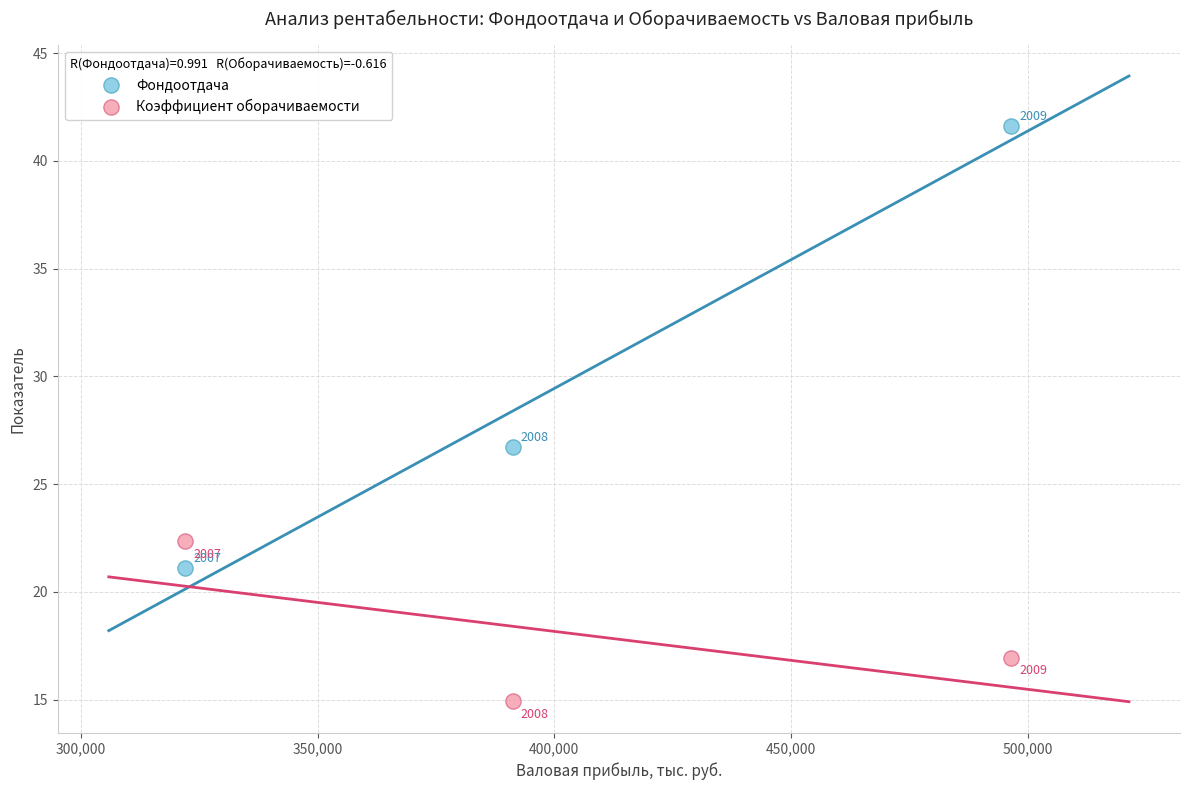

What are all the series names shown in the legend?

Фондоотдача, Коэффициент оборачиваемости